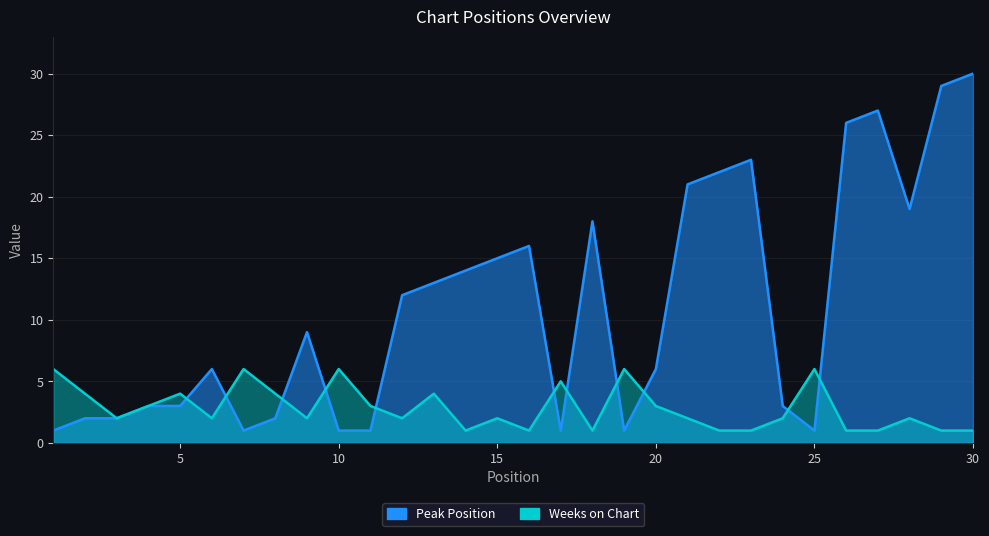

Is it true that Peak Position equals 24 at 15?

False